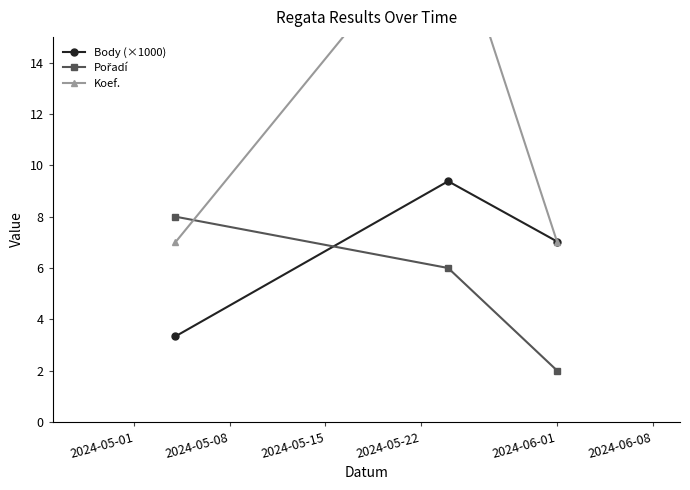

What is the value of the Koef. point at the 1st from the left?

7.0